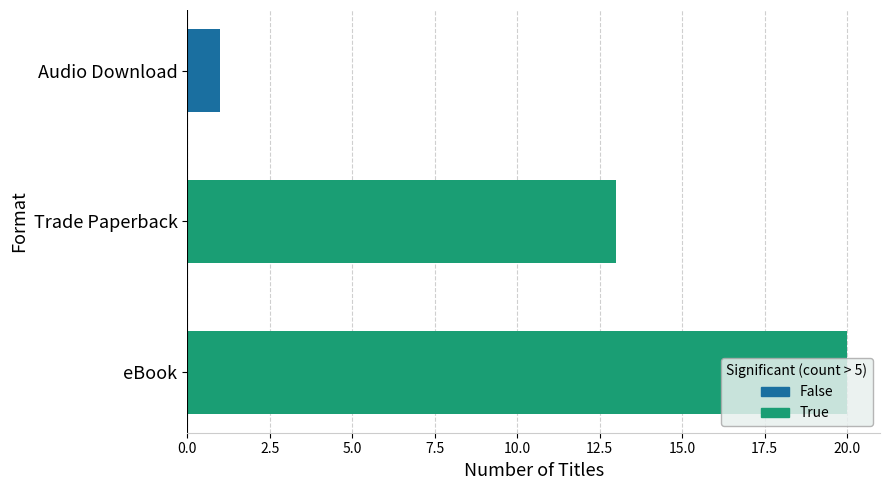

List the labels in order of value, largest first.

eBook, Trade Paperback, Audio Download